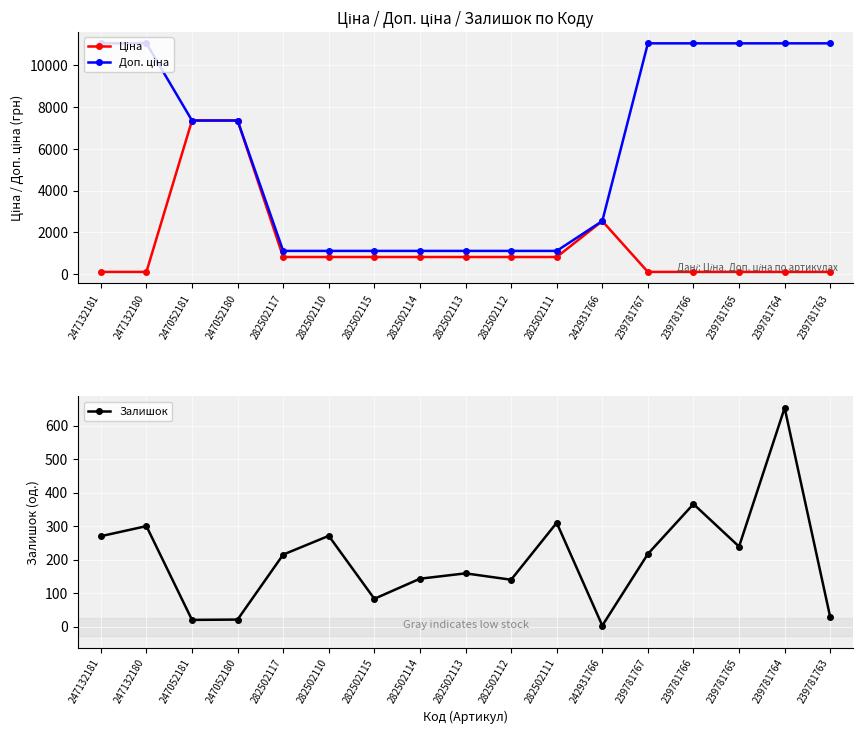

Is the value of Ціна at 282502115 greater than the value of Залишок at 247132181?

Yes